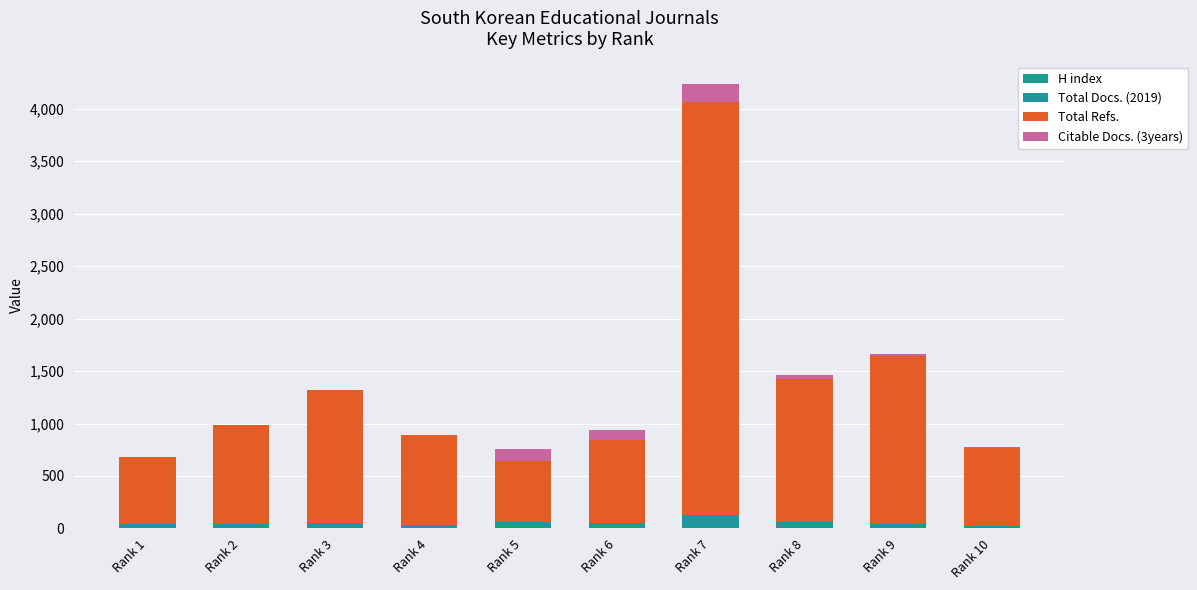

Between Rank 1 and Rank 9, which series saw the biggest shift?

Total Refs.